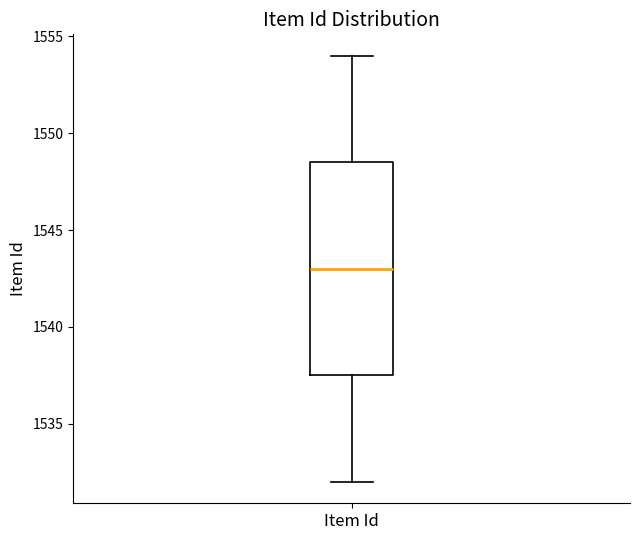

Where does the lower whisker of the box for Item Id end on the y-axis? The values are not printed on the chart, so give them approximately, as read against the axis.

1532.0